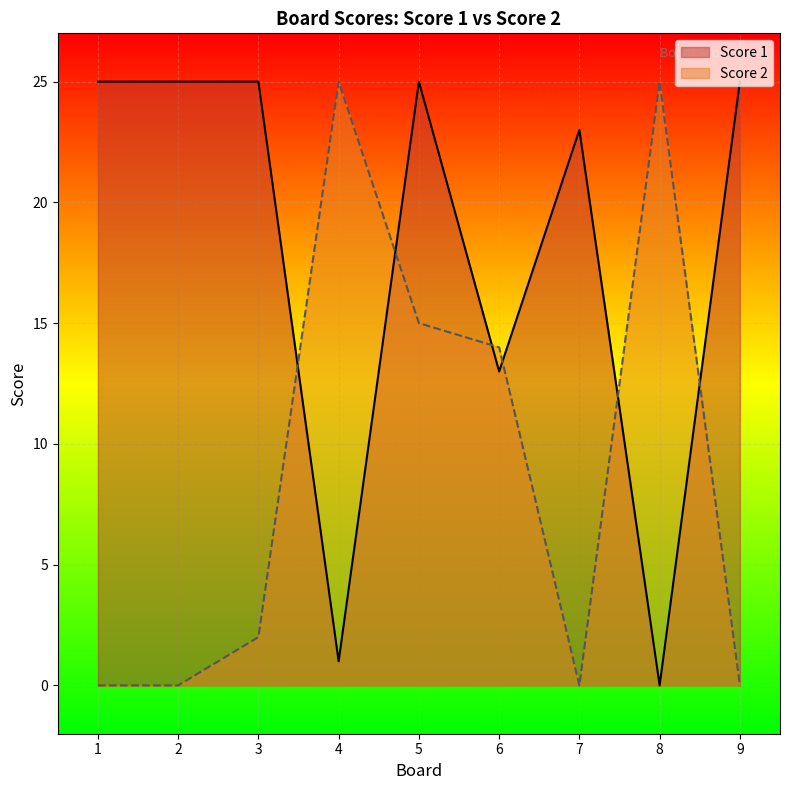

Rank the categories by Score 2 value from lowest to highest.

1, 2, 7, 9, 3, 6, 5, 4, 8